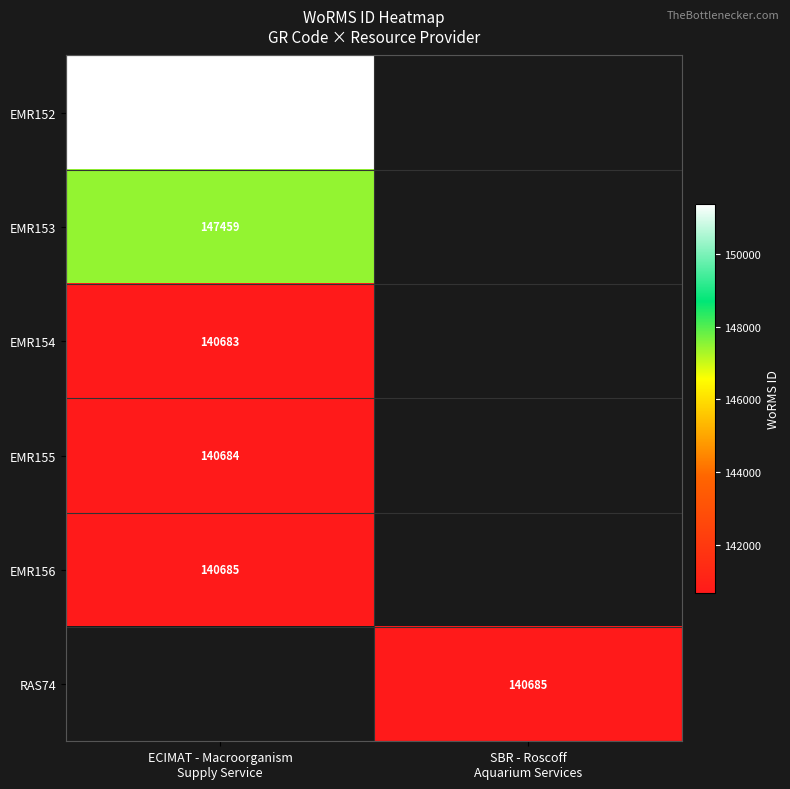

Where is EMR152 nearest to the value 151374?

ECIMAT - Macroorganism Supply Service